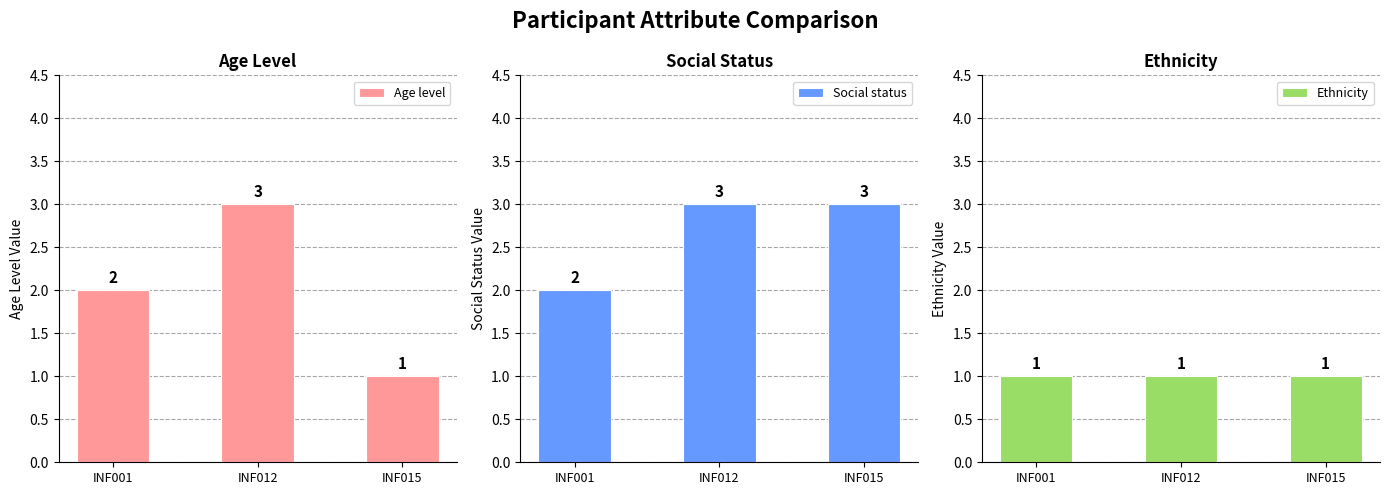

The value of Social status at INF012 is 3. True or false?

True